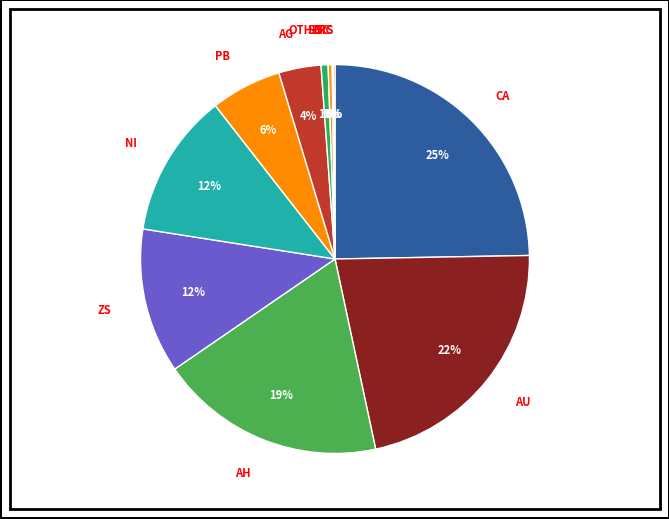

Is it true that CA is 35% of the pie?

False